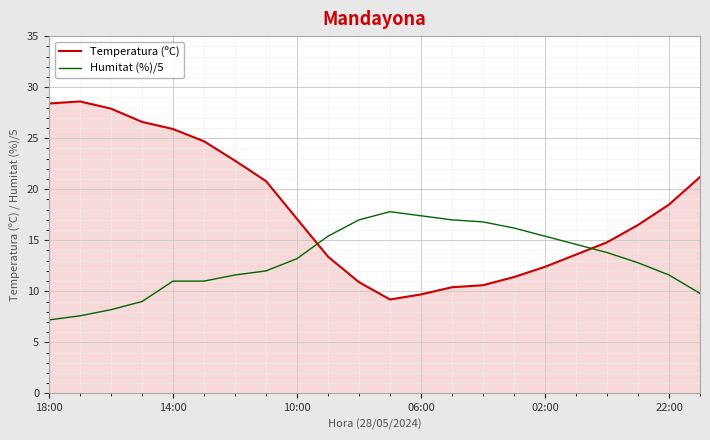

What is the highest value of the Temperatura (ºC) series?

28.6